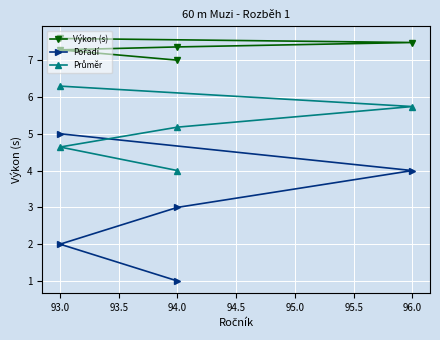

How many lines are shown in the chart?

3